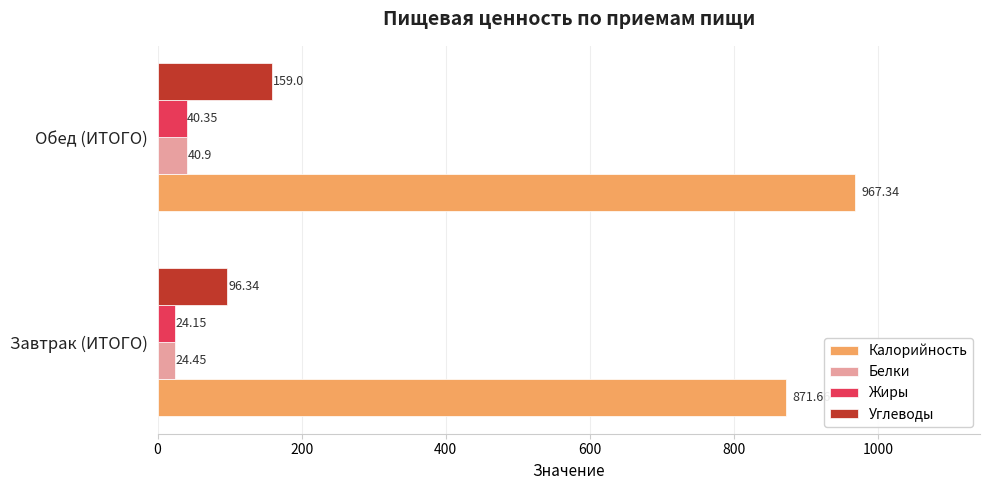

Where is Жиры nearest to the value 32?

Завтрак (ИТОГО)